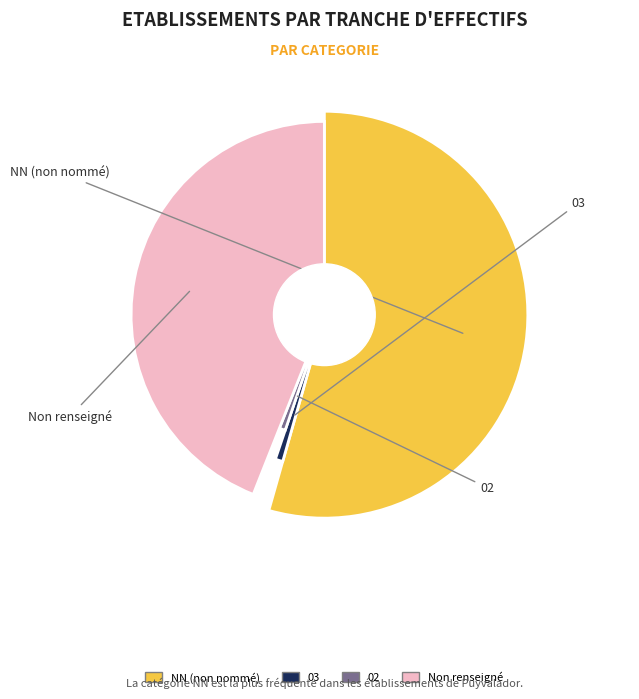

Approximately how many times larger is the value at NN compared to ?

1.2